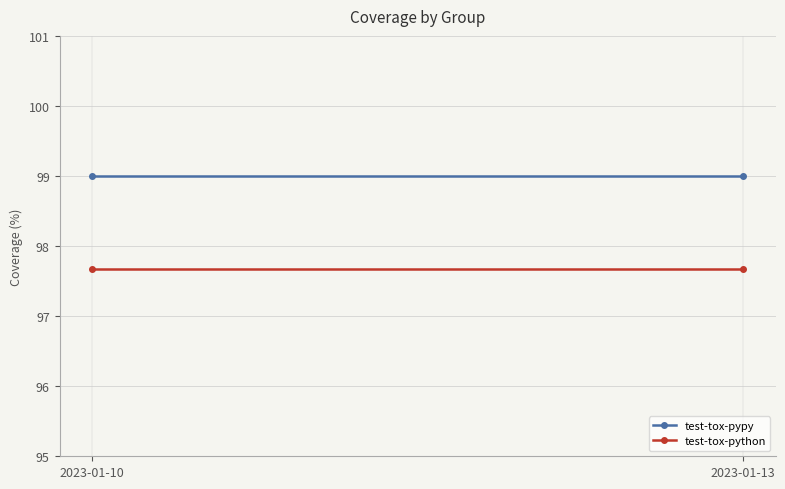

At which category is the sum across all series the highest?

2023-01-10